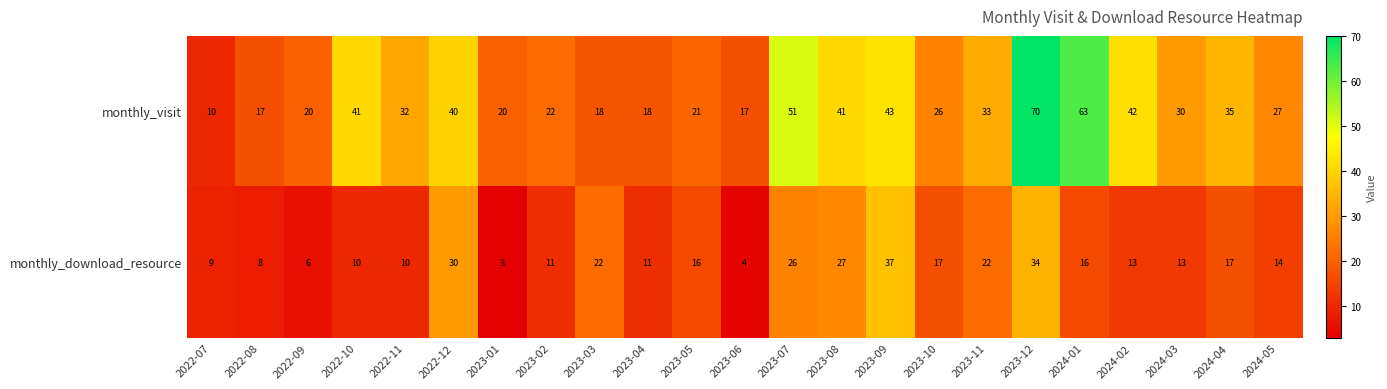

What is the total value across all series at 2023-10?

43